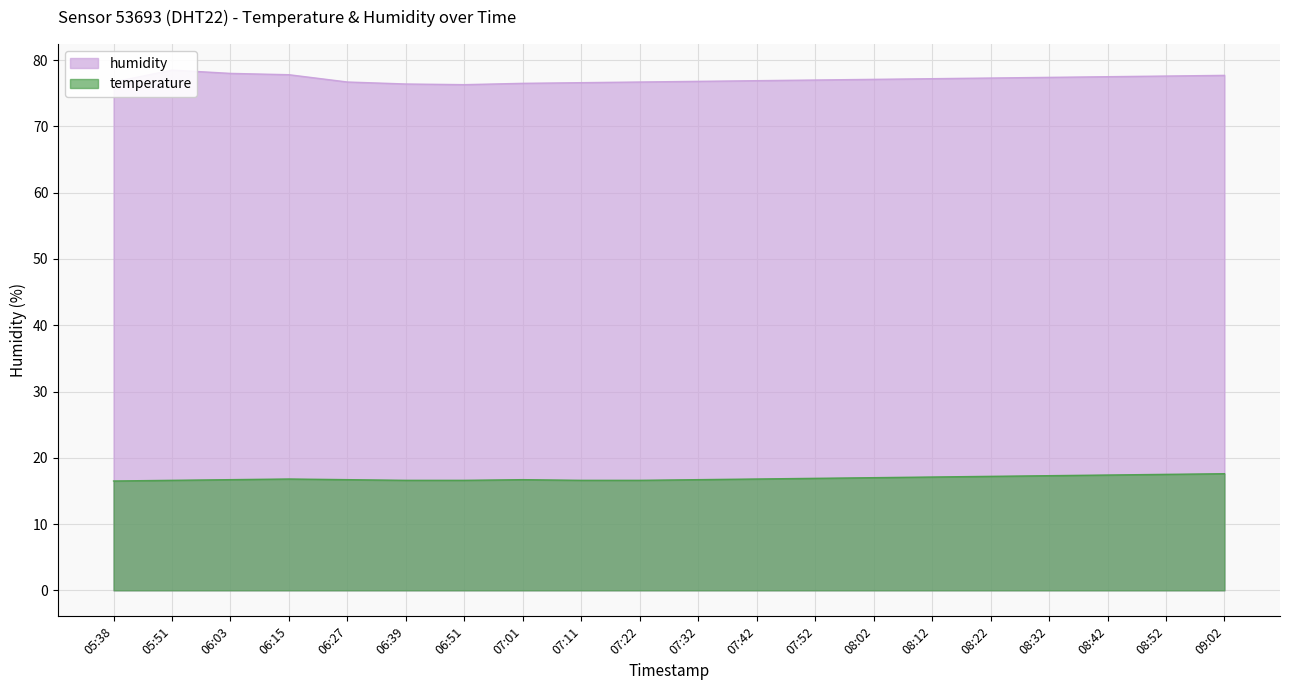

Which series has the largest total across all categories?

humidity